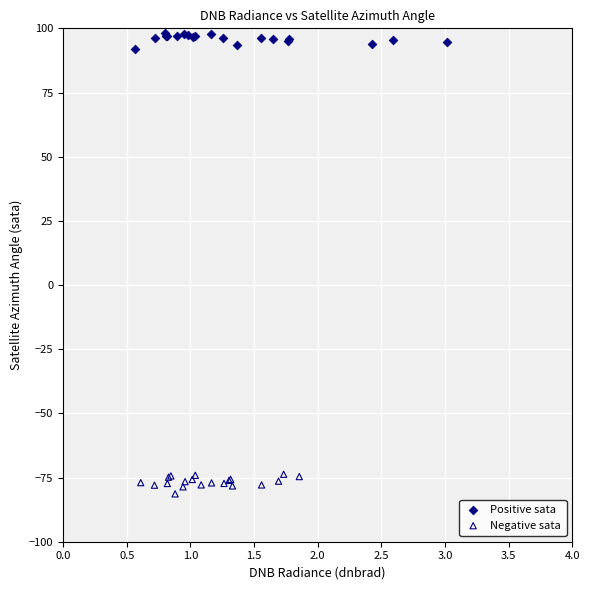

What are all the series names shown in the legend?

Positive sata, Negative sata